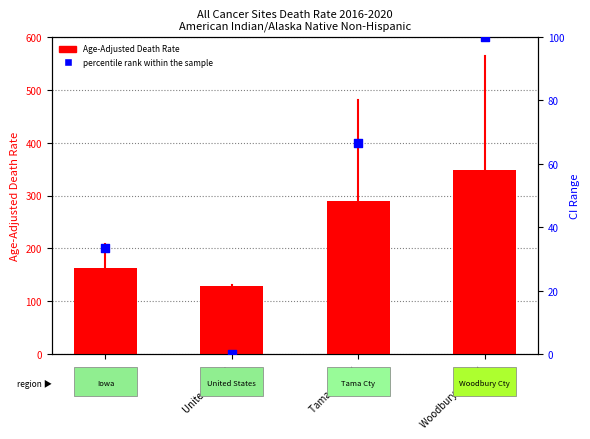

Is the value of Age-Adjusted Death Rate at Tama County greater than the value of percentile rank within the sample at United States?

Yes